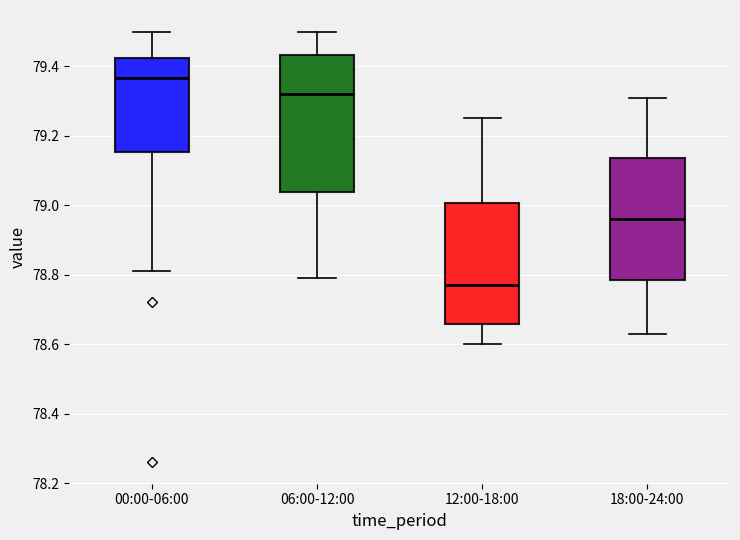

Which box has the lowest median line?

12:00-18:00